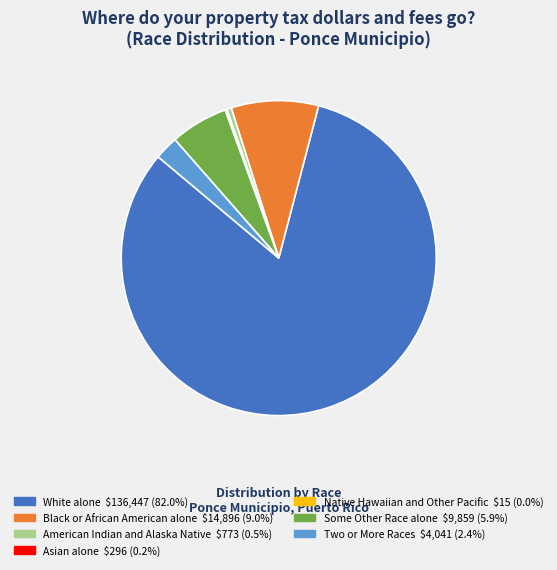

Which slice is the largest?

White alone